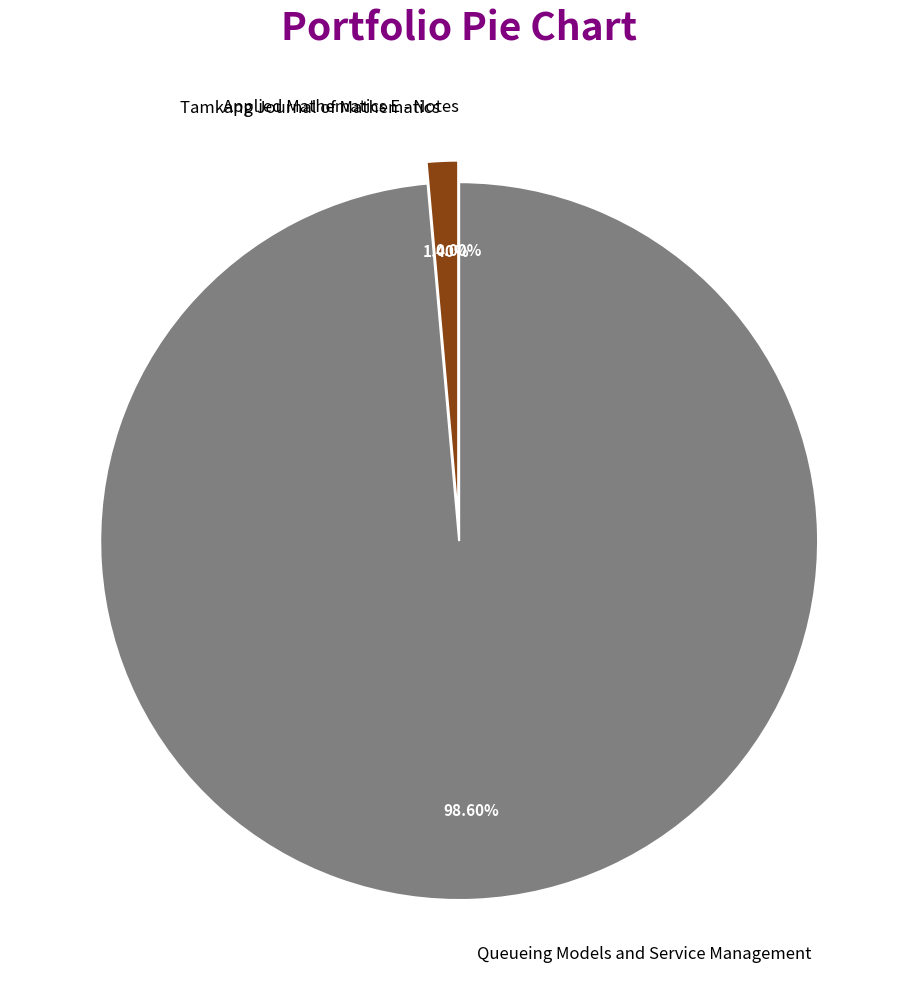

Which slice is the largest?

Queueing Models and Service Management